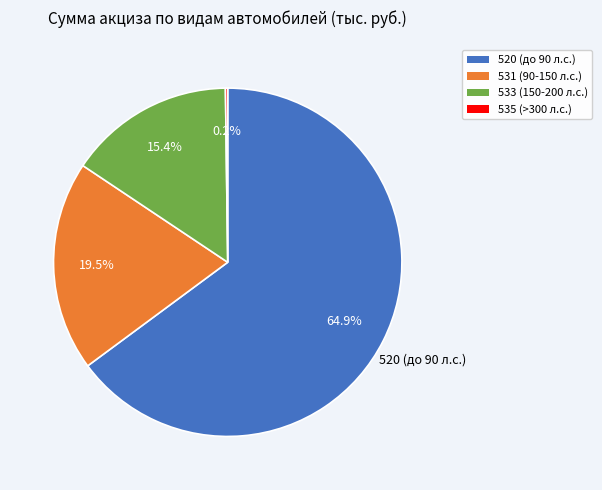

What percentage is NOT represented by 520 (до 90 л.с.)?

35.1%